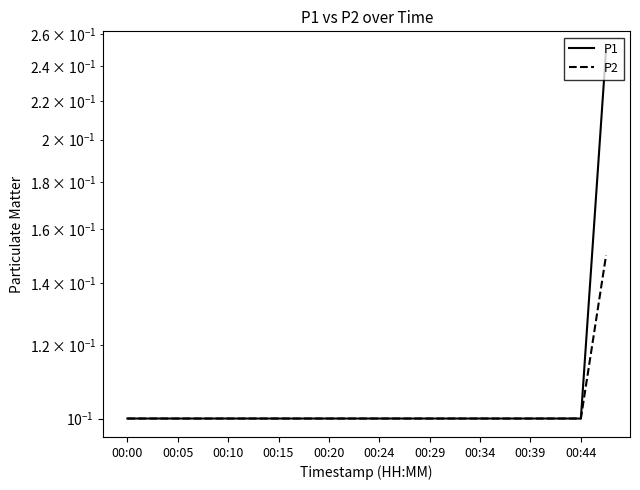

Between 00:34 and 11, which series saw the biggest shift?

P1